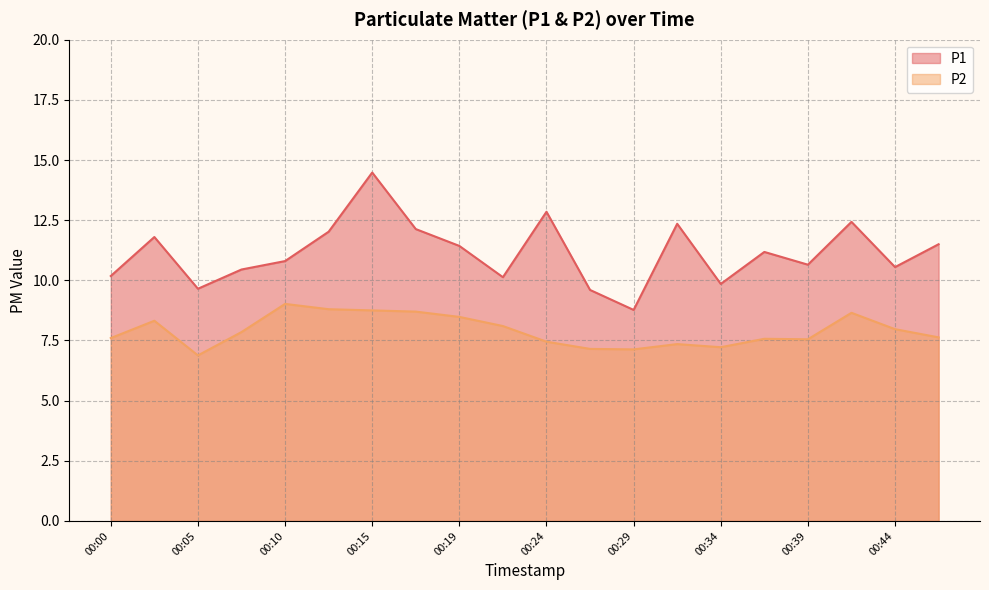

Which series has the largest total across all categories?

P1